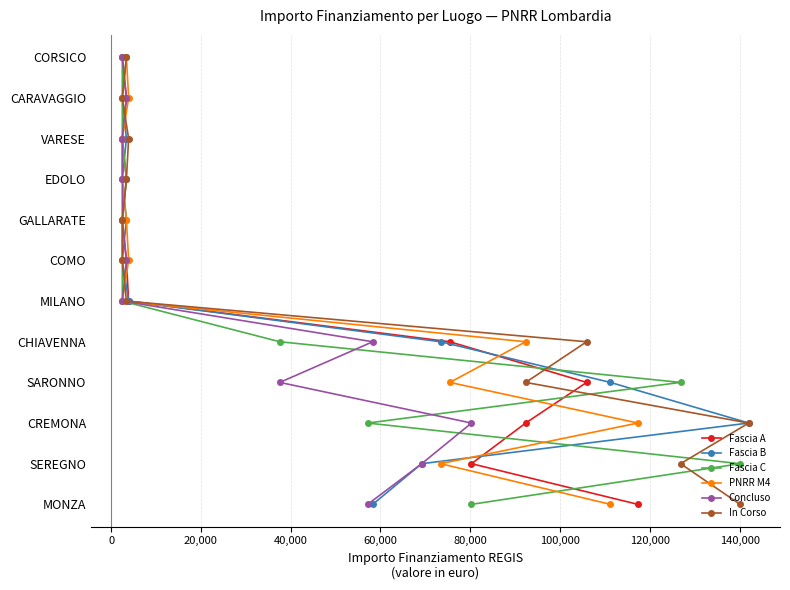

How many lines are shown in the chart?

6